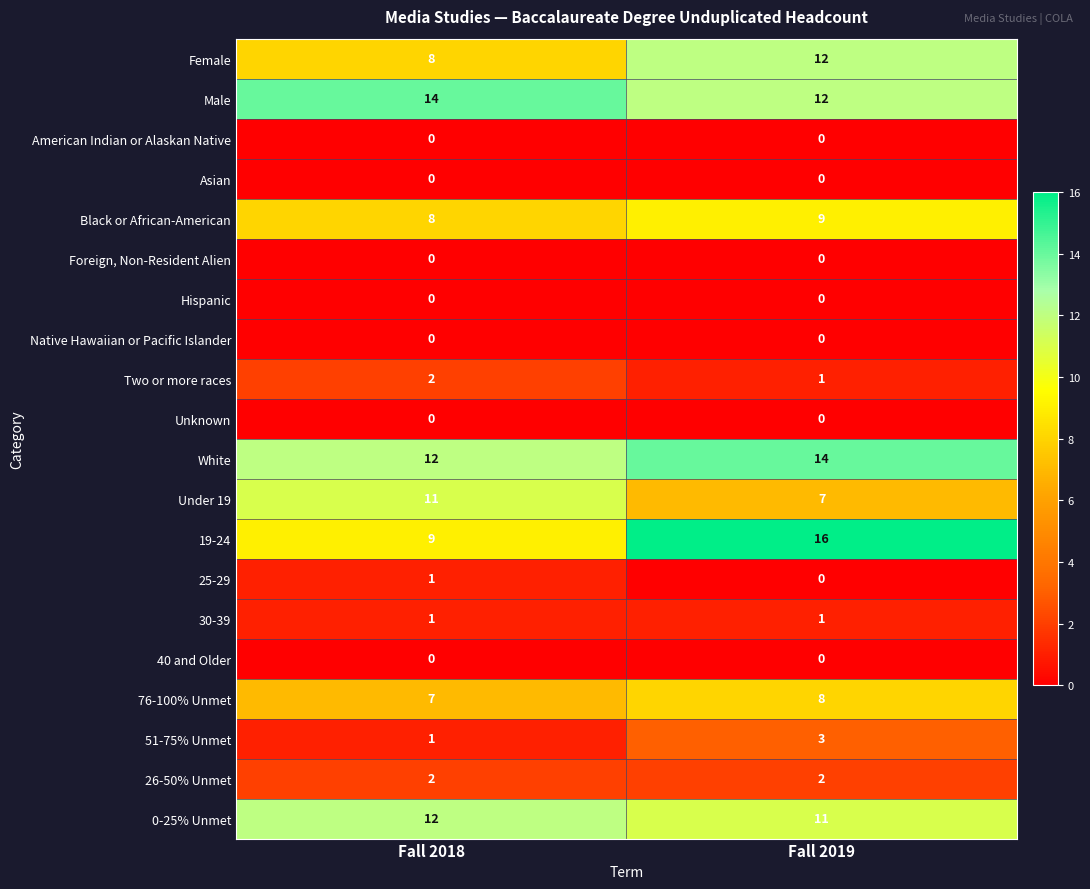

Is it true that Two or more races equals 2 at Fall 2018?

True